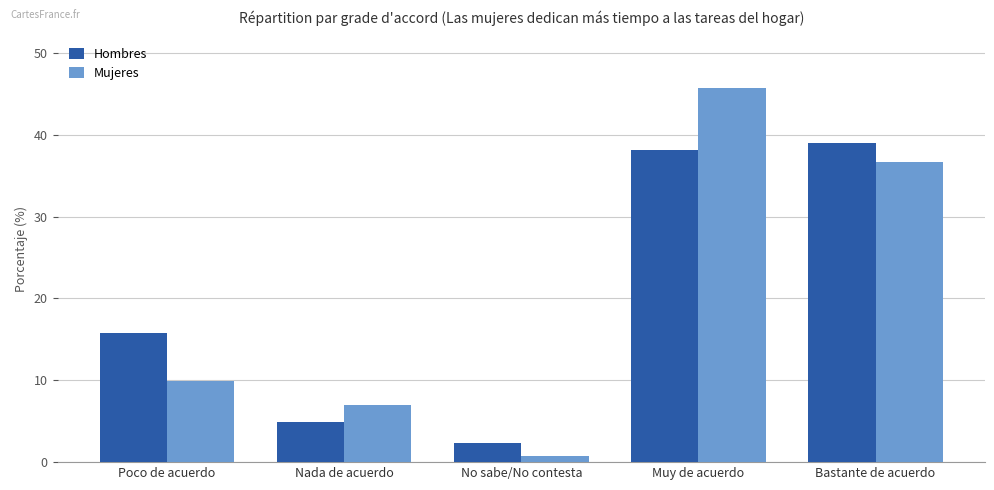

At which label is Hombres closest to 20?

Poco de acuerdo